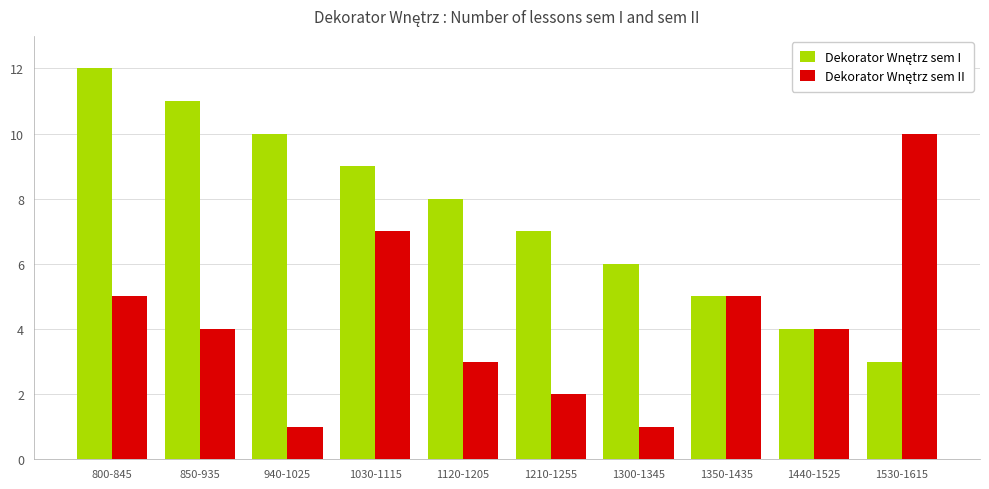

What is the total value across all series at 1530-1615?

13